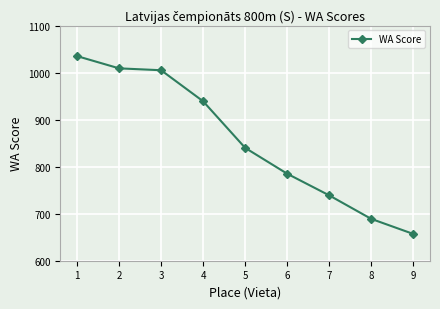

At which category does the chart reach its peak across all series?

1